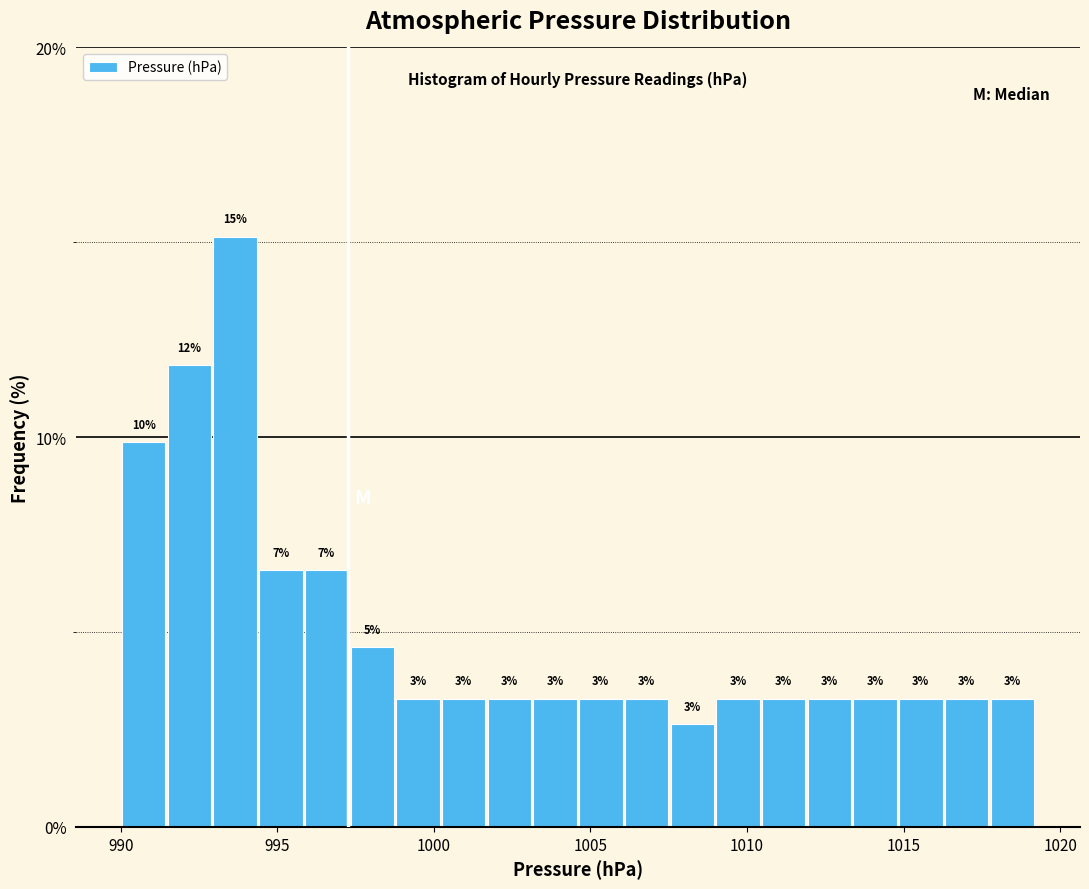

Around what value on the x-axis is the tallest bar? Give the approximate position of its centre, as read against the axis.

993.5